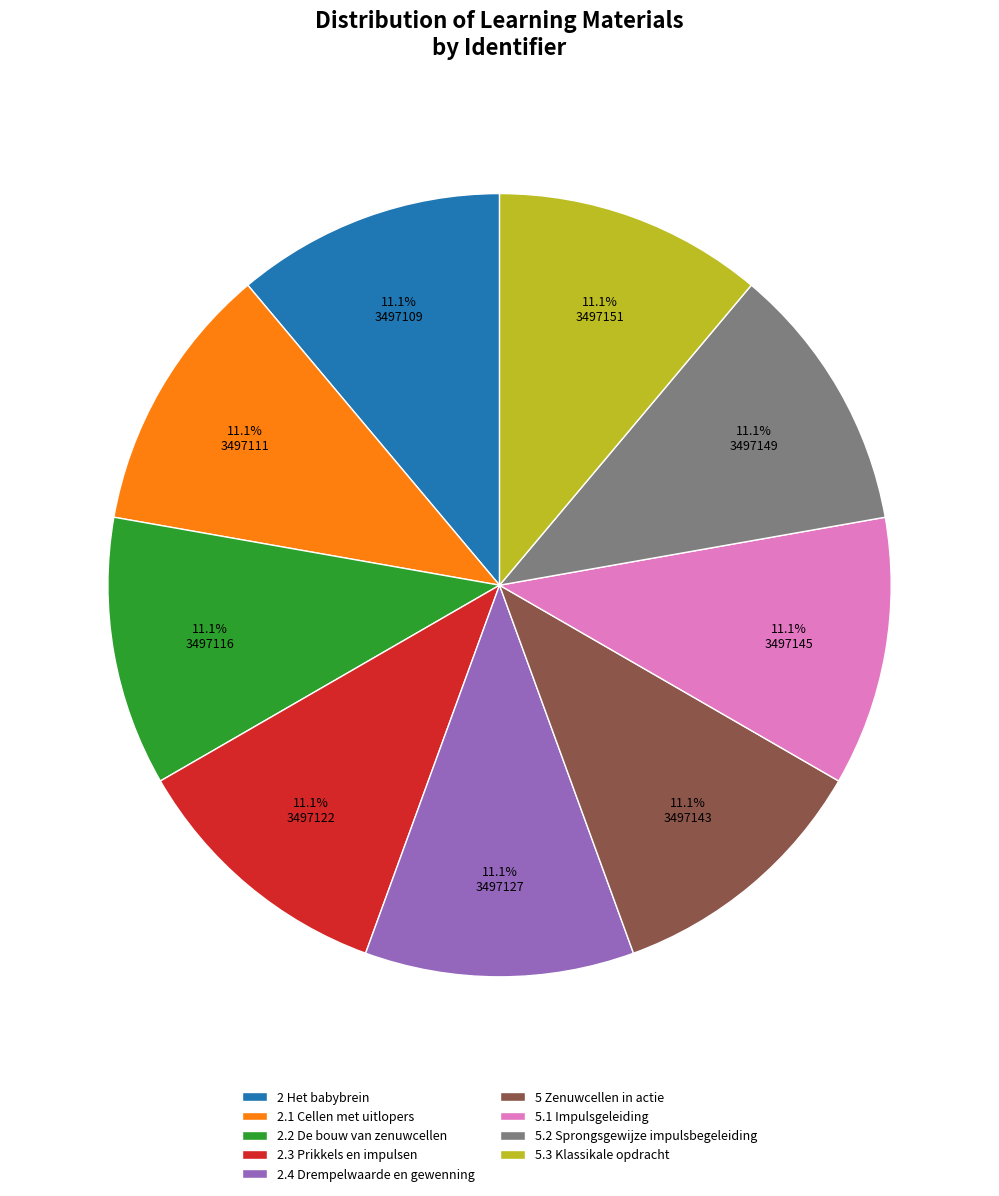

What is the ratio of the value at 2.2 De bouw van zenuwcellen to the value at 2.4 Drempelwaarde en gewenning?

1.0